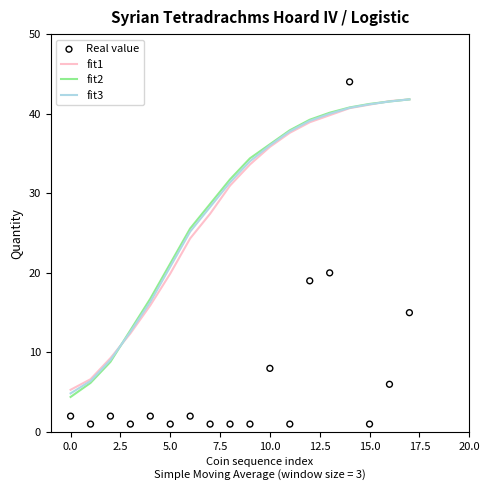

Which series has the largest Y range (max minus min)?

Real value